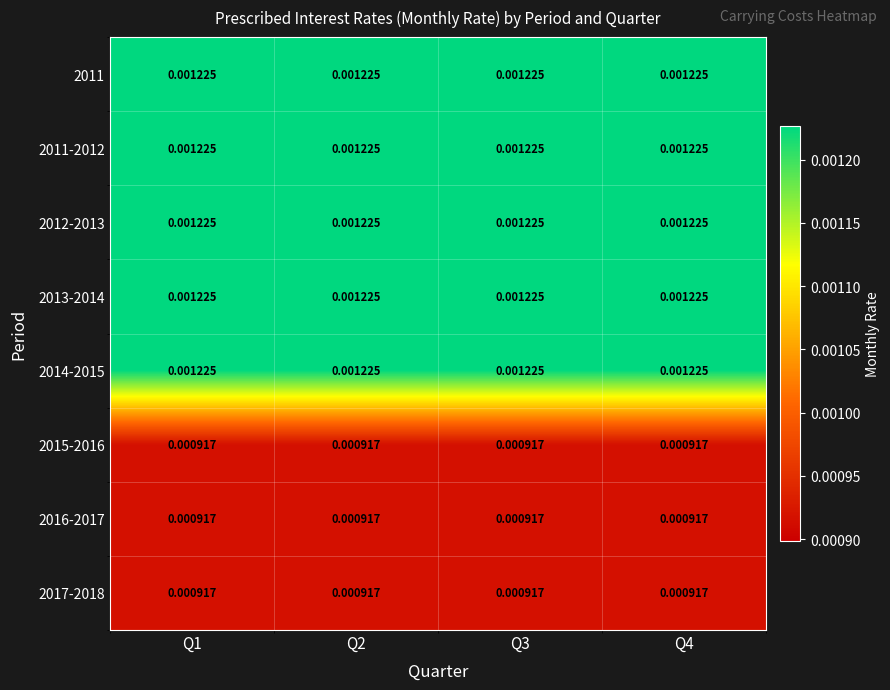

Is the value of 2017-2018 at Q3 greater than the value of 2013-2014 at Q4?

No